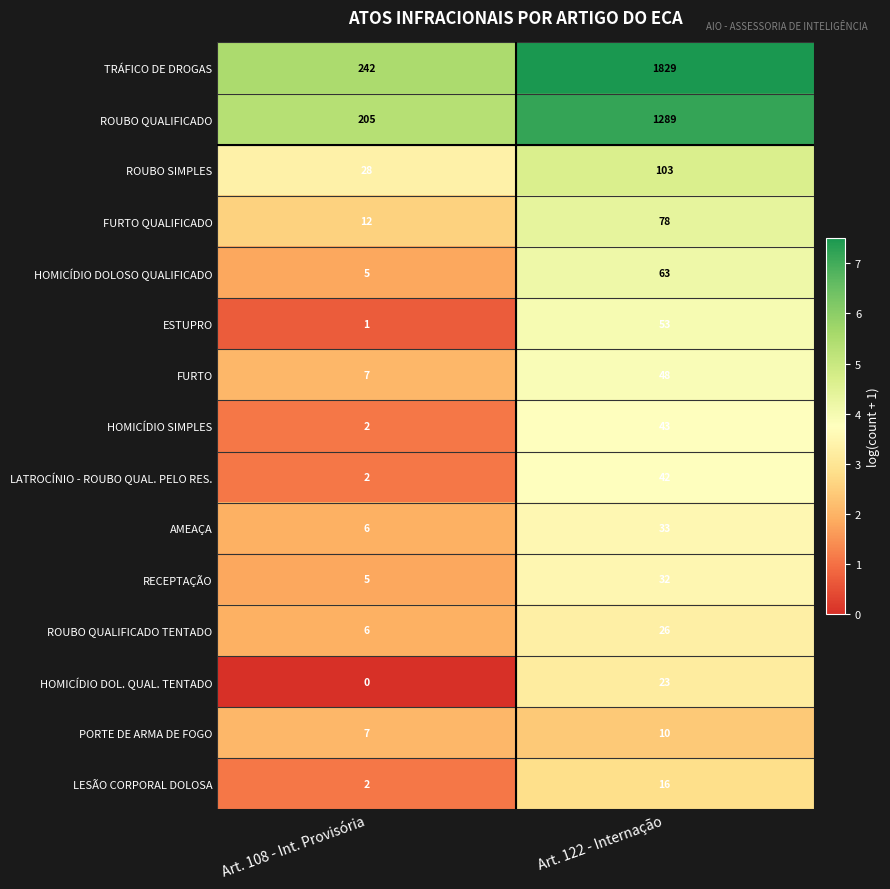

How many distinct data groups are displayed?

15